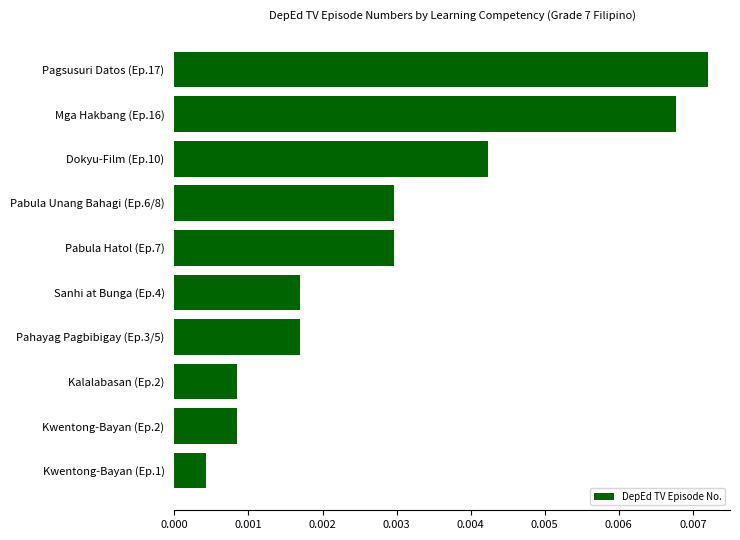

Which has a higher value, Sanhi at Bunga (Ep.4) or Dokyu-Film (Ep.10)?

Dokyu-Film (Ep.10)